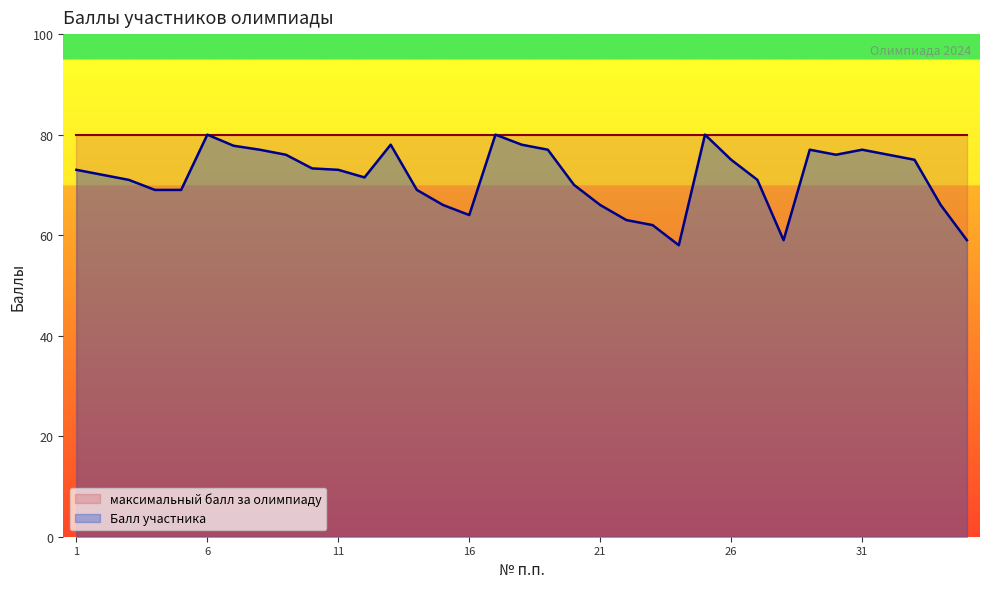

List the labels in order of value, smallest first.

24, 28, 35, 23, 22, 16, 15, 21, 34, 4, 5, 14, 20, 3, 27, 12, 2, 1, 11, 10, 26, 33, 9, 30, 32, 8, 19, 29, 31, 7, 13, 18, 6, 17, 25